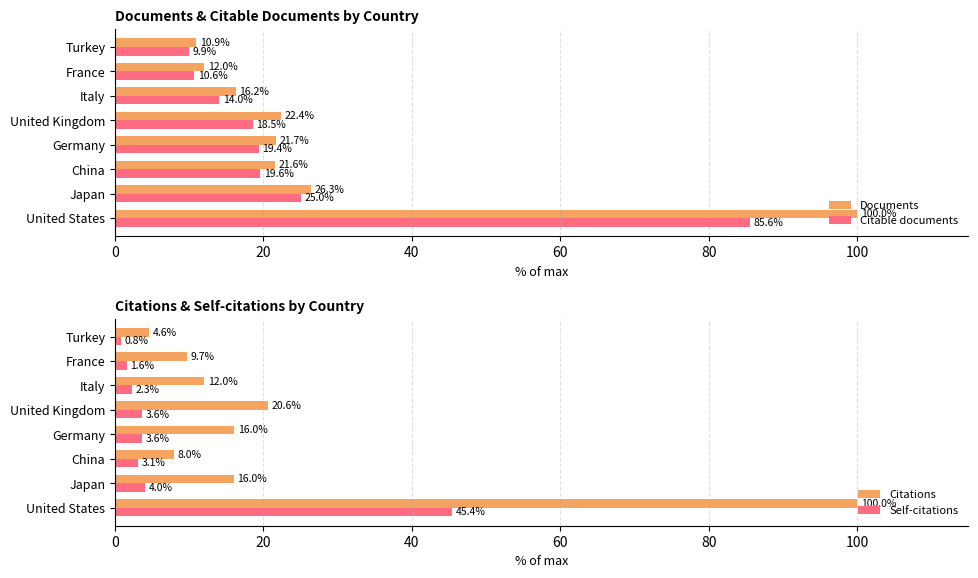

What are all the series names shown in the legend?

Documents, Citable documents, Citations, Self-citations